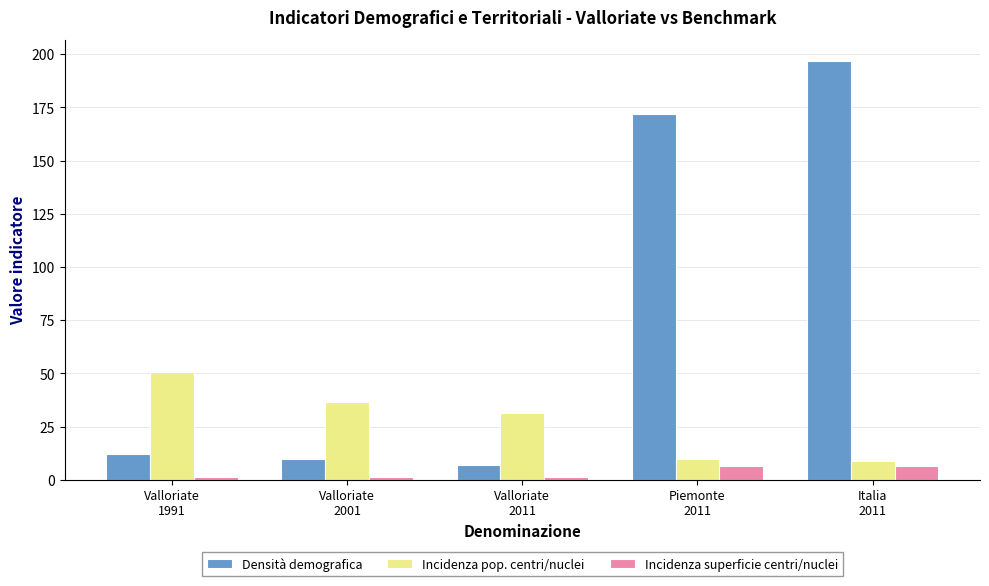

List the series in order of their peak value, lowest first.

Incidenza superficie centri/nuclei, Incidenza pop. centri/nuclei, Densità demografica